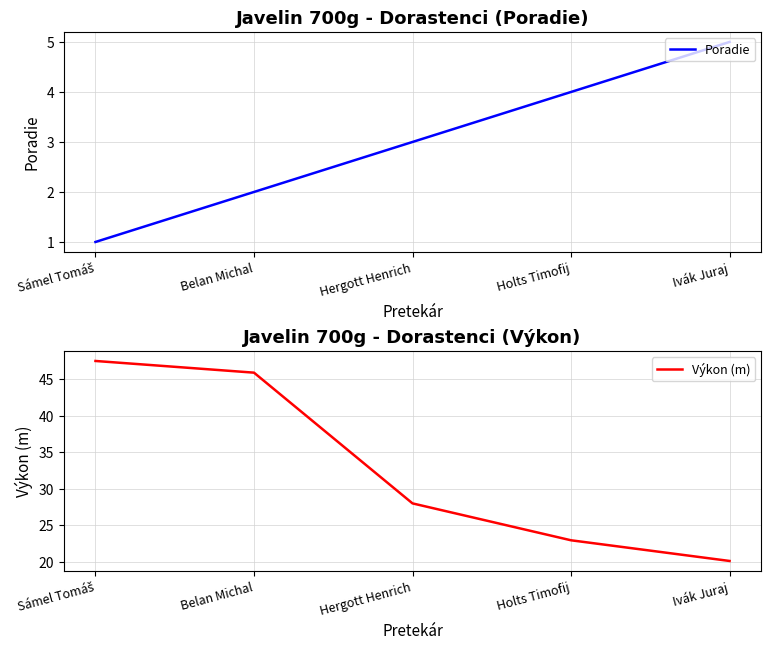

Reading right to left, what are all the values shown in this chart?

Poradie: 5.0	4.0	3.0	2.0	1.0
Výkon (m): 20.1	22.9	28.0	45.9	47.5